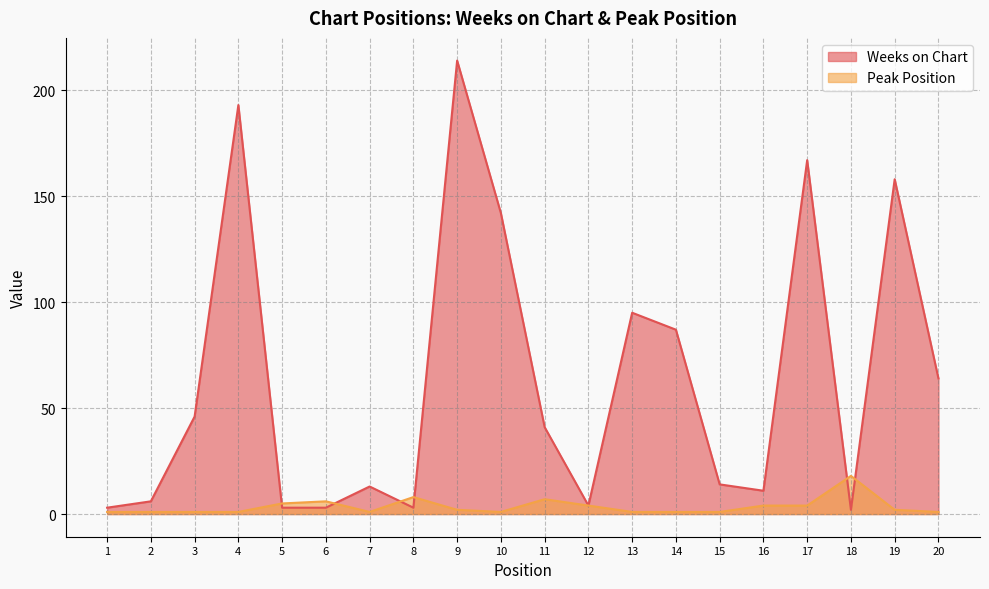

Reading left to right, transcribe all the data shown in this chart.

Weeks on Chart: 3	6	46	193	3	3	13	3	214	142	41	4	95	87	14	11	167	2	158	64
Peak Position: 1	1	1	1	5	6	1	8	2	1	7	4	1	1	1	4	4	18	2	1